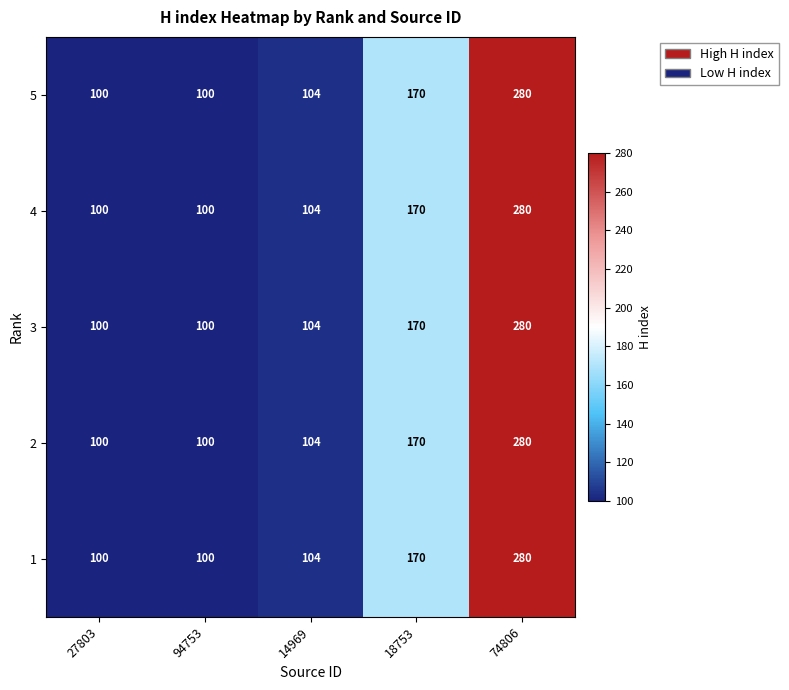

True or false: 5 has a value of 100 at 94753.

True